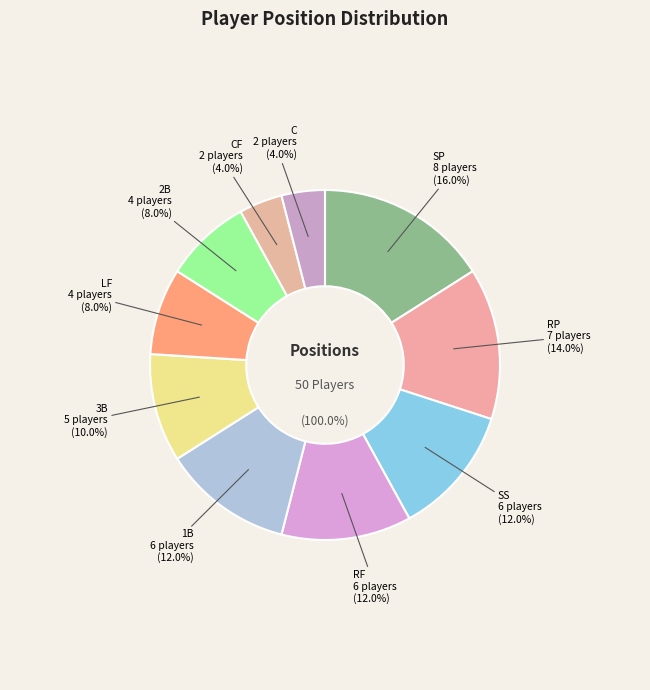

Combined, what portion of the pie is SP and 2B?

24.0%